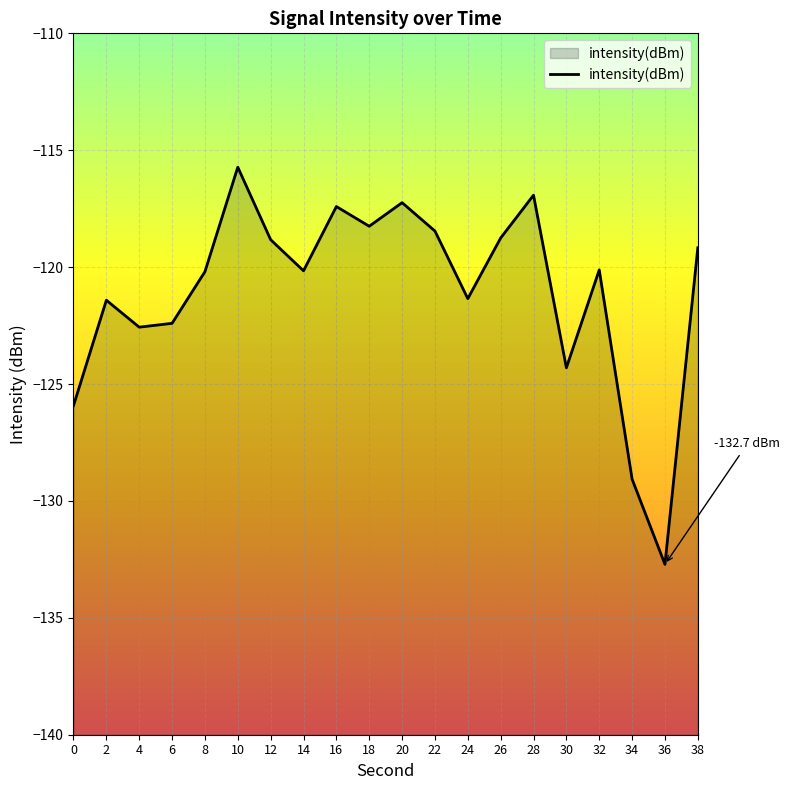

What is the change in value from 0 to 30?

+1.6